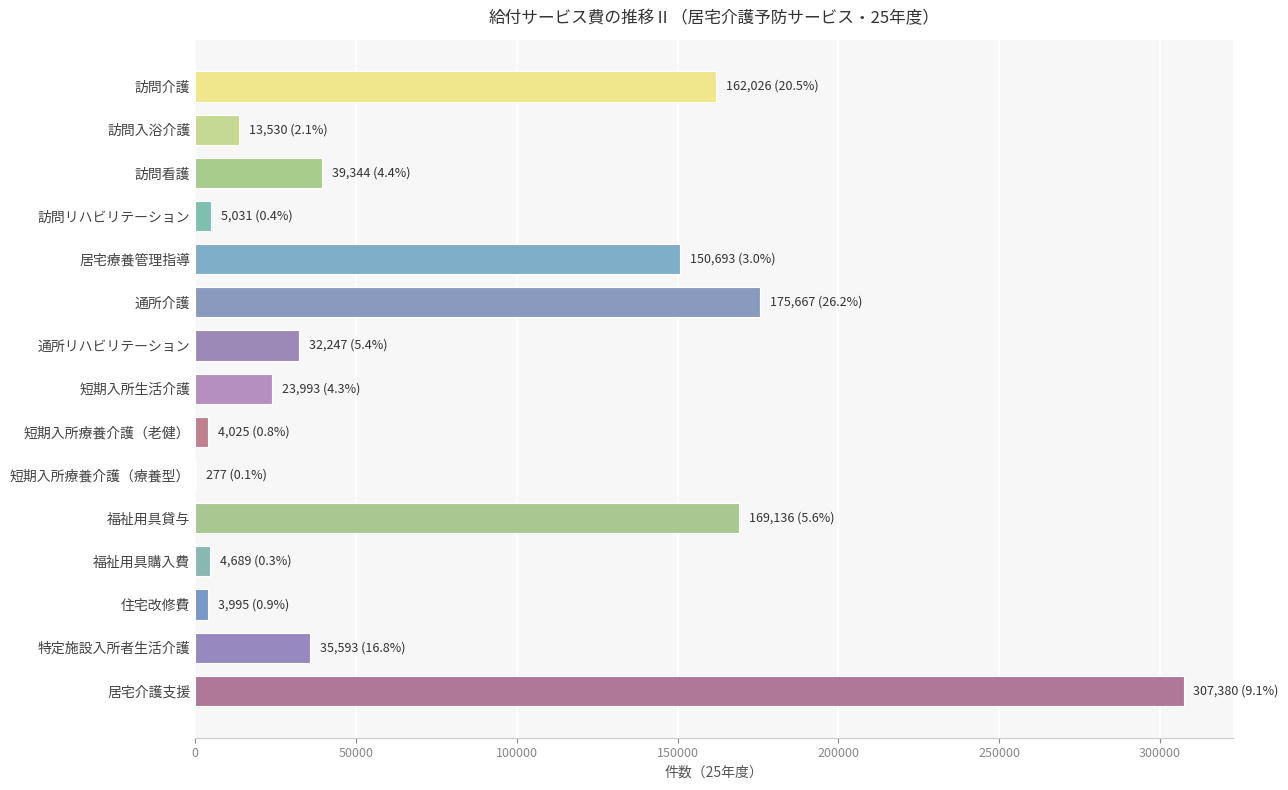

What is the sum of the values at 訪問介護 and 訪問看護?

201370